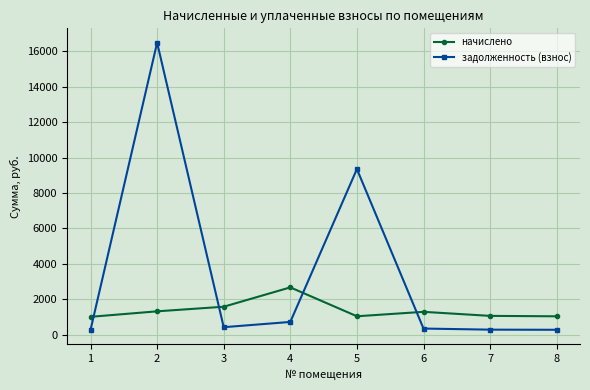

True or false: начислено has more than 1 interior local peaks.

True